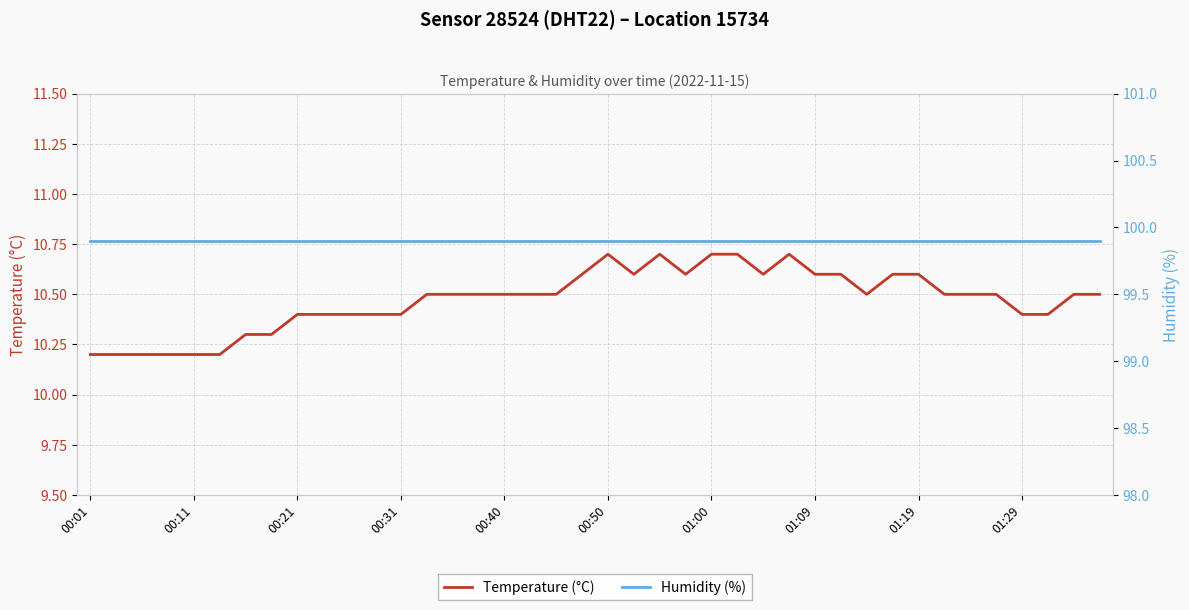

How many Temperature (°C) values are between 10 and 11?

40